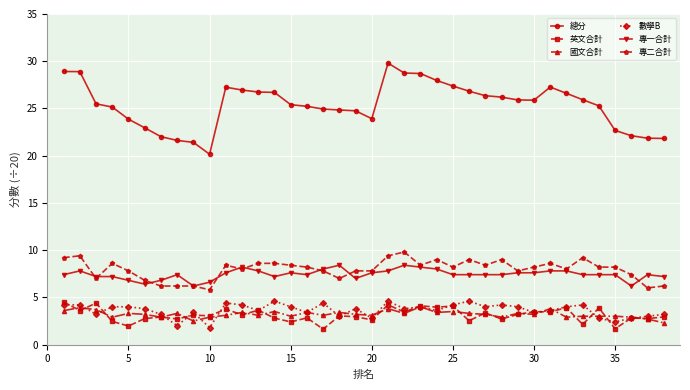

True or false: 總分 has more than 0 interior local peaks.

True